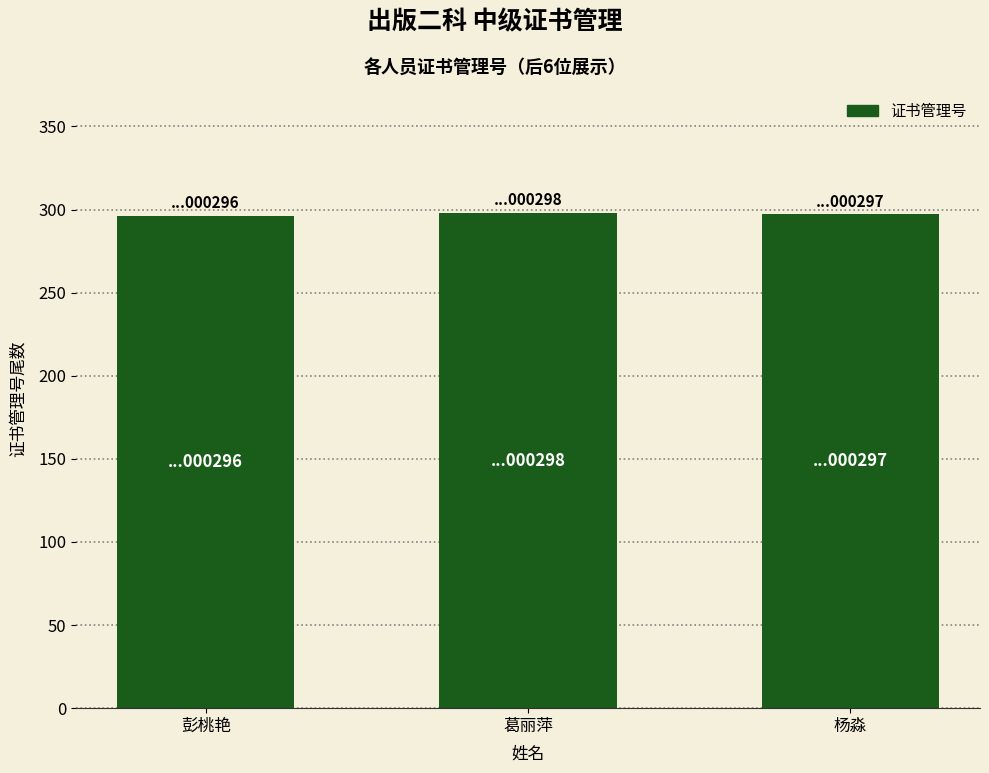

What is the maximum value shown in the chart?

298